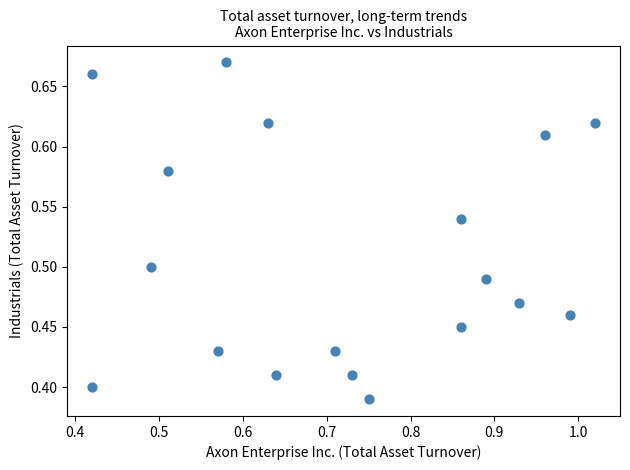

What is the range of Y values (max minus min)?

0.3